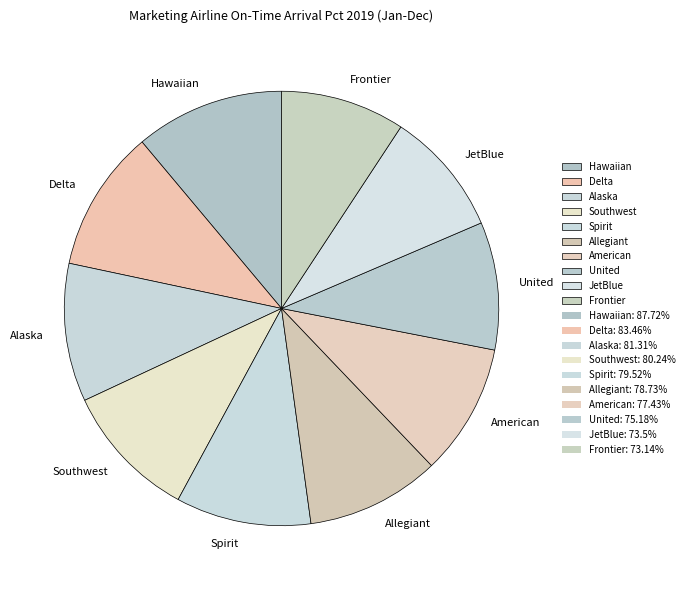

How many slices are in this pie chart?

10